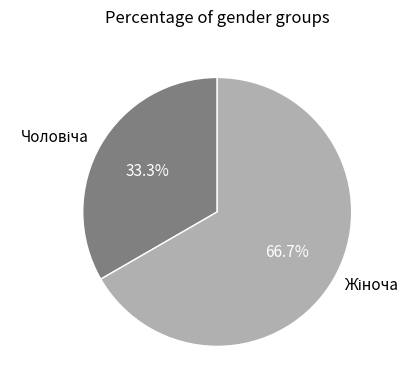

Does any single category account for the majority?

Yes